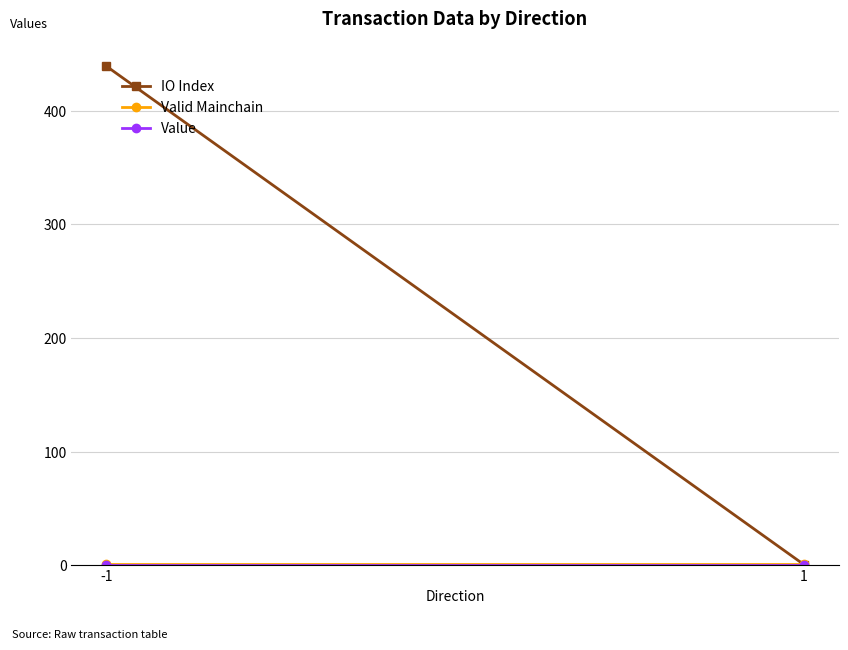

Between -1 and 1, which series saw the biggest shift?

IO Index